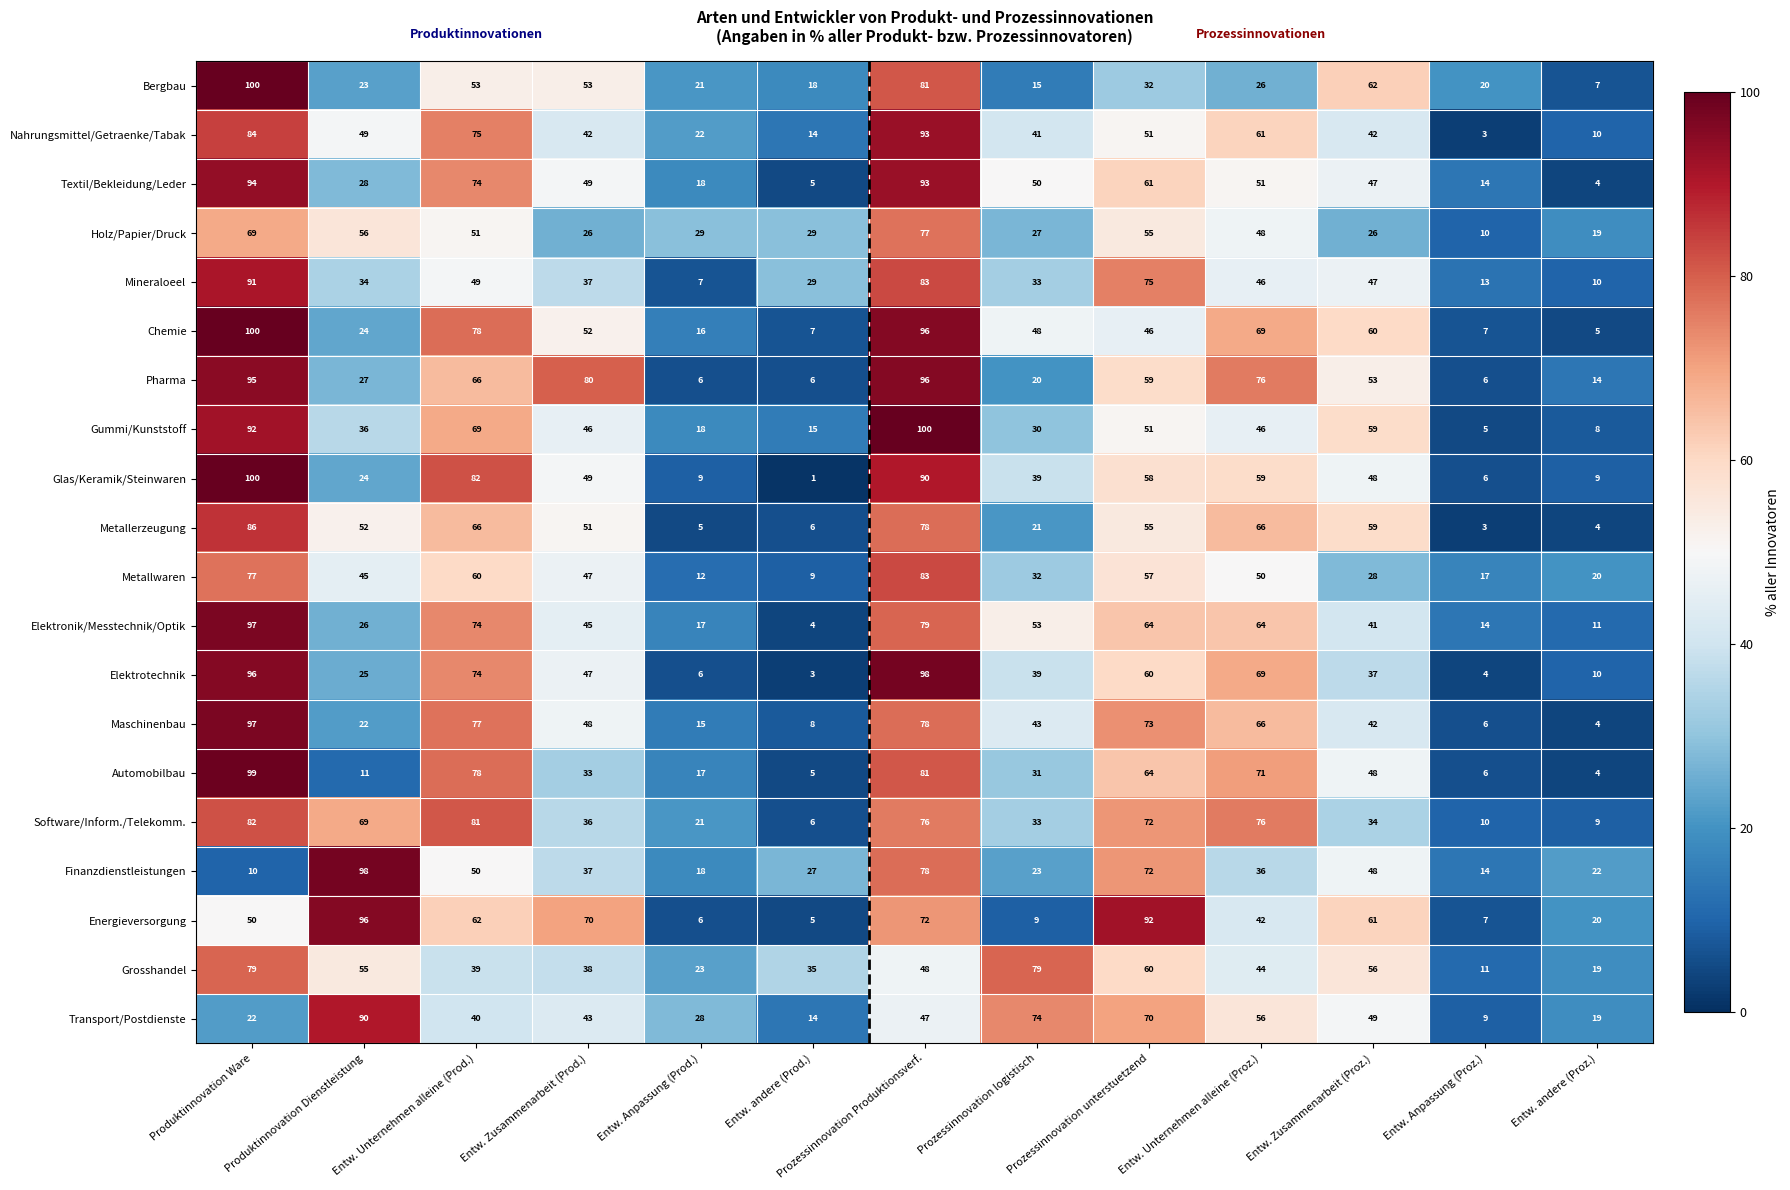

What is the difference between the highest and lowest values at Entw. andere (Proz.)?

18